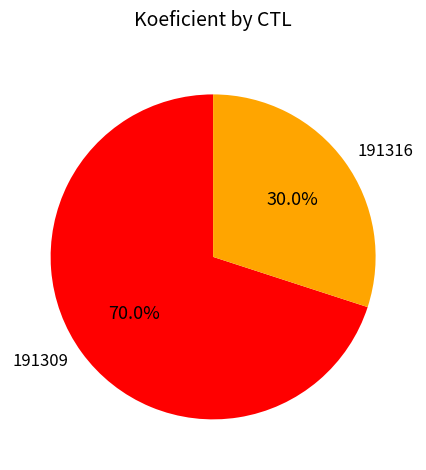

True or false: 191309 accounts for 56% of the total.

False